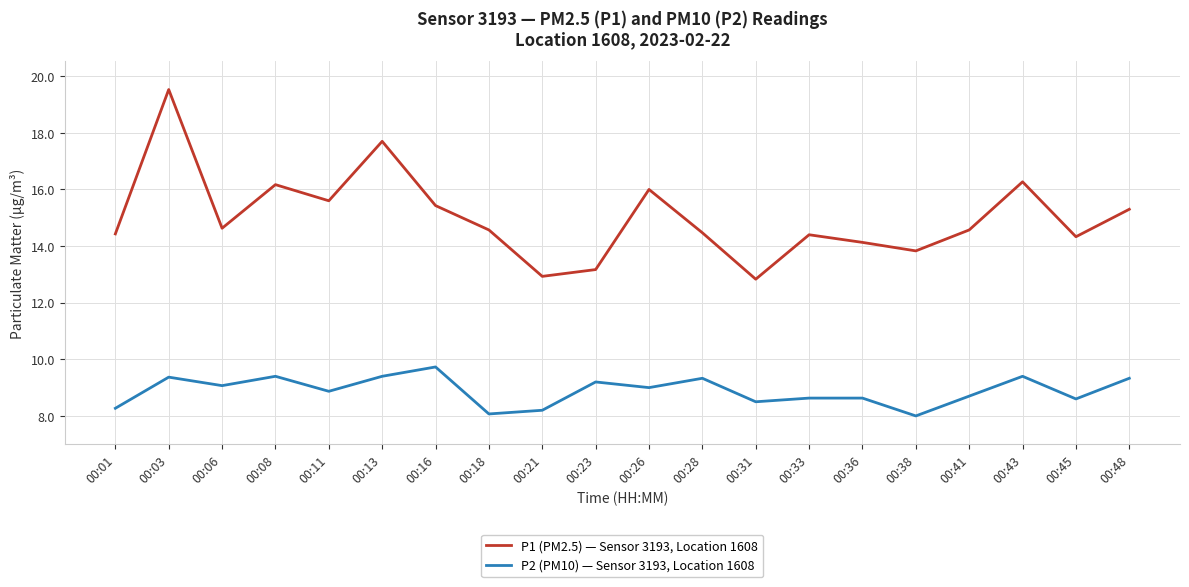

What is the difference between the highest and lowest values at 00:36?

5.5